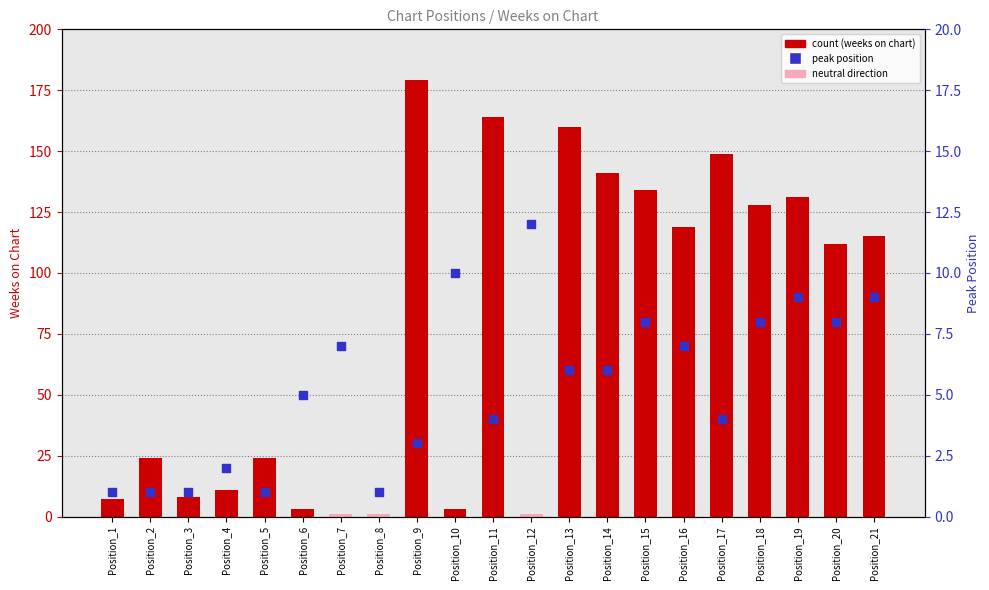

Which series reaches the maximum Y coordinate?

count